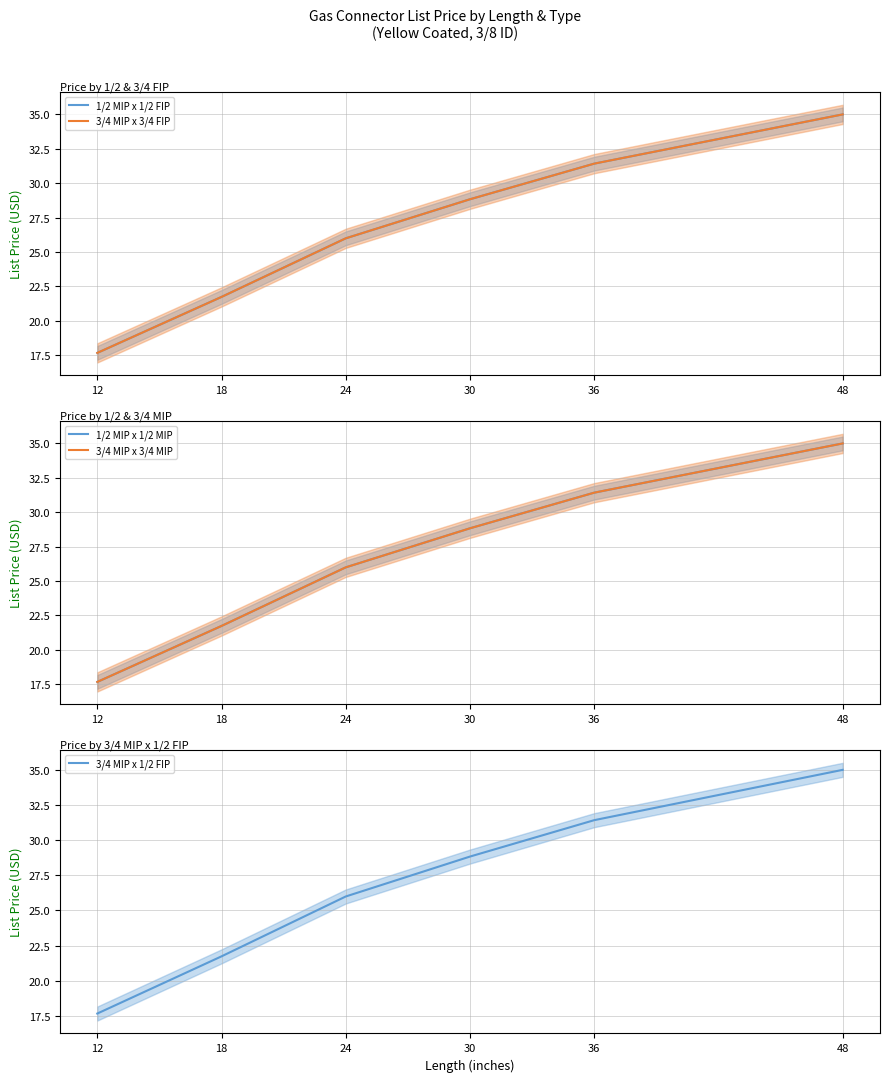

Which category has the highest value in the 3/4 MIP x 1/2 FIP series?

48